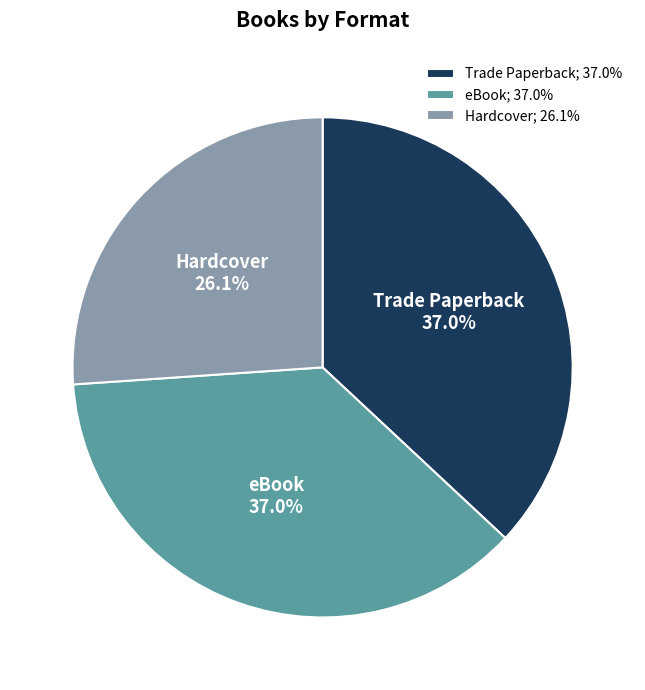

Combined, do Hardcover and Trade Paperback account for over 50%?

Yes